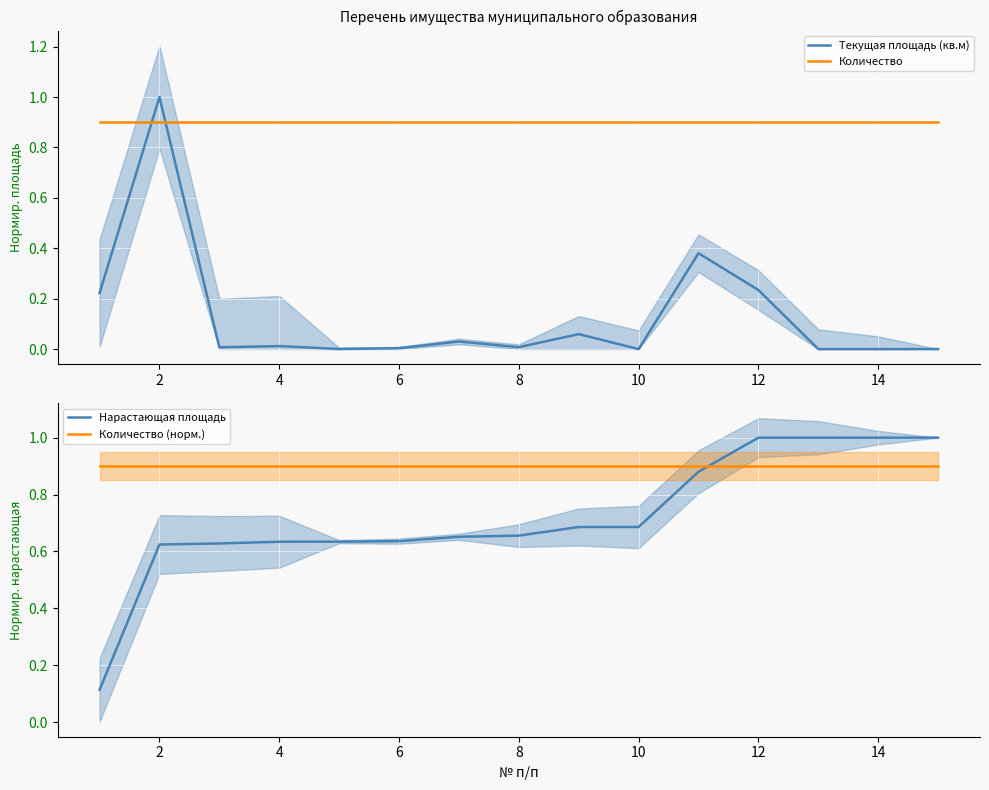

What is the value of the Нарастающая площадь point at the 6th from the left?

0.6